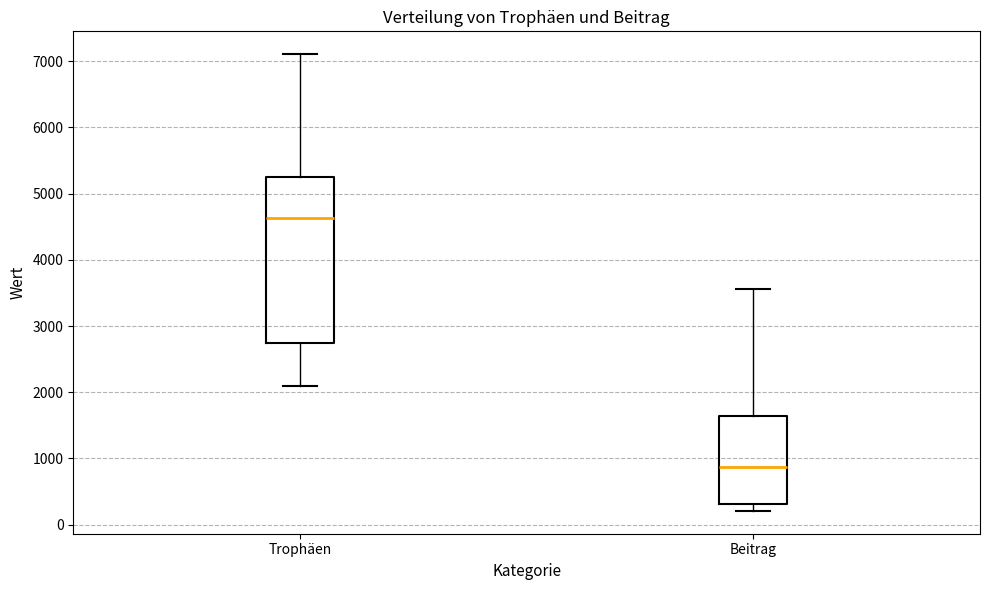

Comparing the boxes themselves (not the whiskers), which one is the tallest?

Trophäen